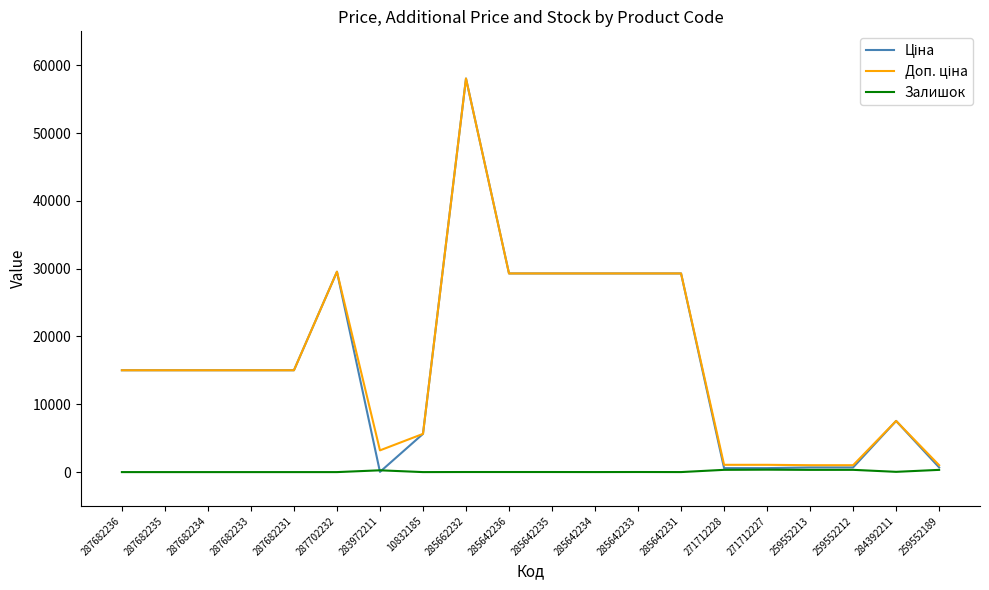

What is the difference between the highest and lowest values at 287682233?

15019.2